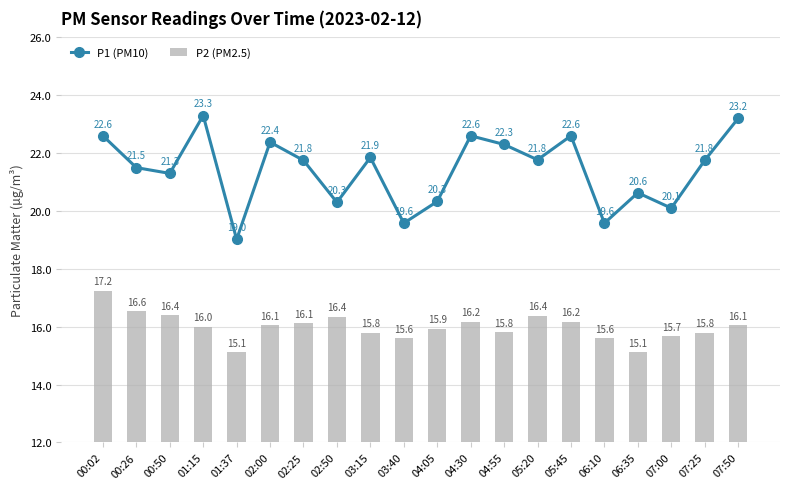

At which category does the chart reach its minimum across all series?

01:37